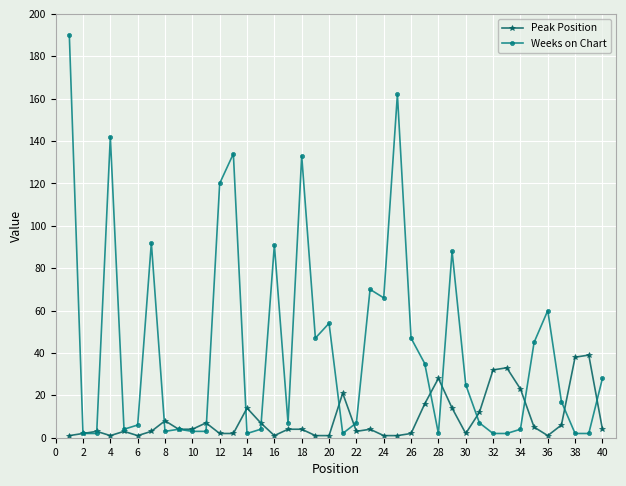

At how many categories does at least one series exceed 79?

9